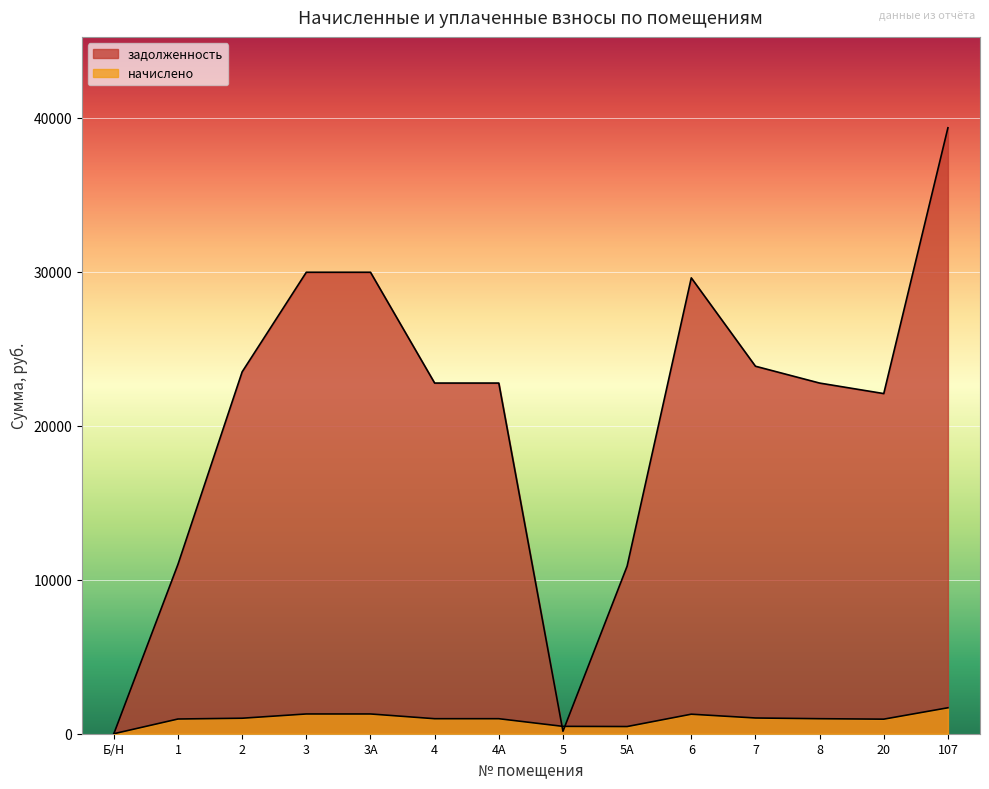

At 3А, list the series in order from smallest to largest.

начислено, задолженность